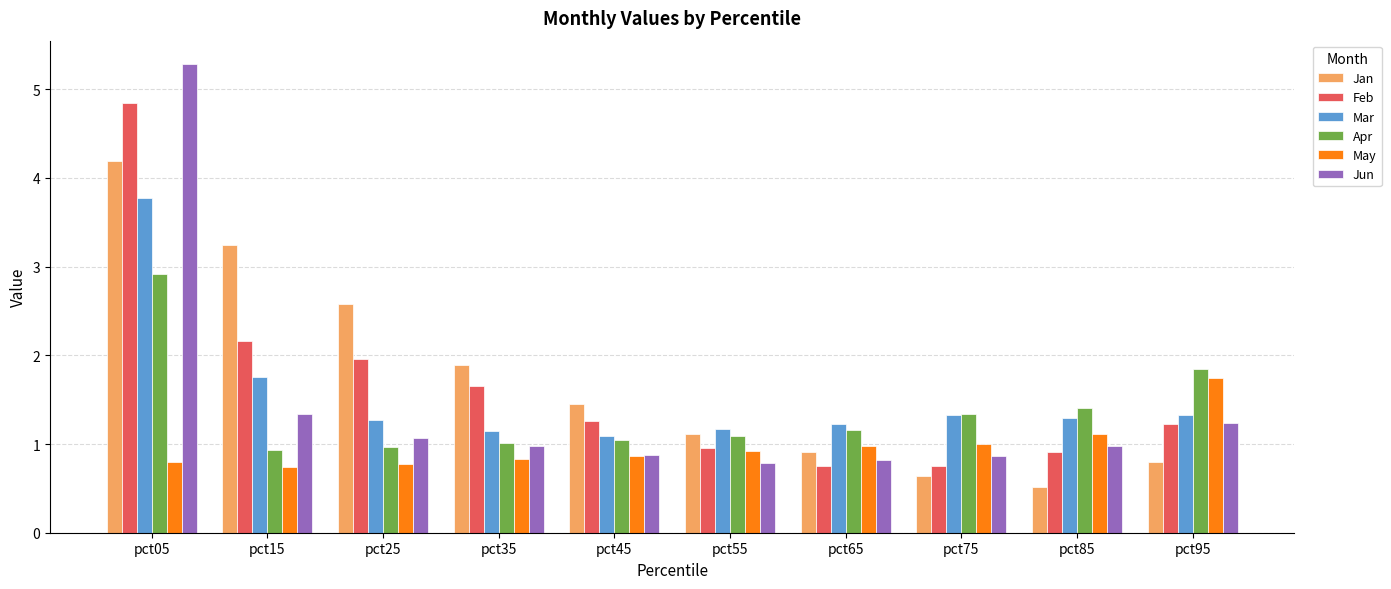

Which series changed the most between pct55 and pct95?

May